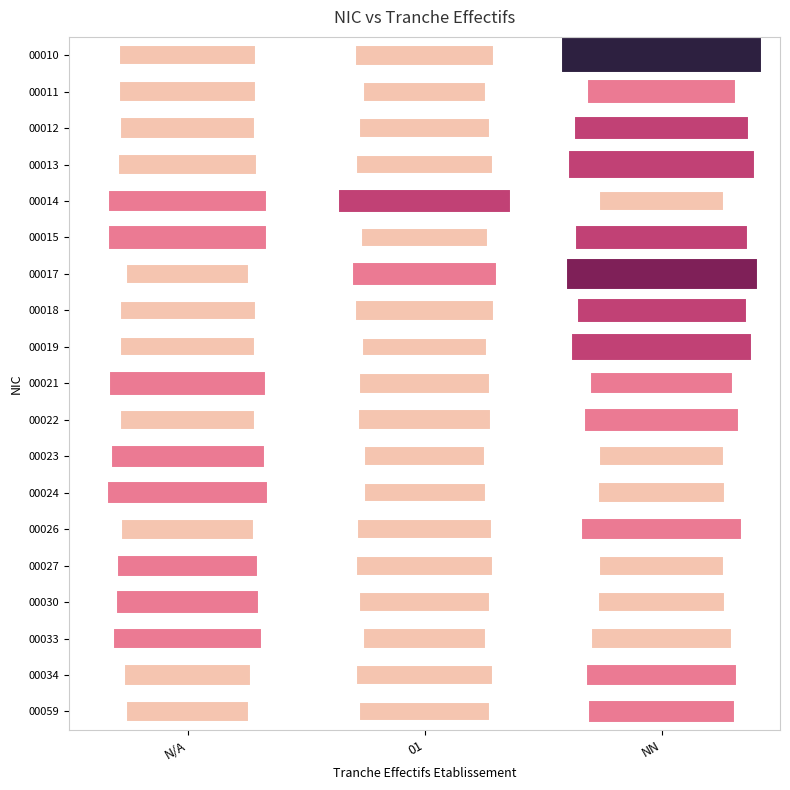

What is the maximum value shown in the chart?

4